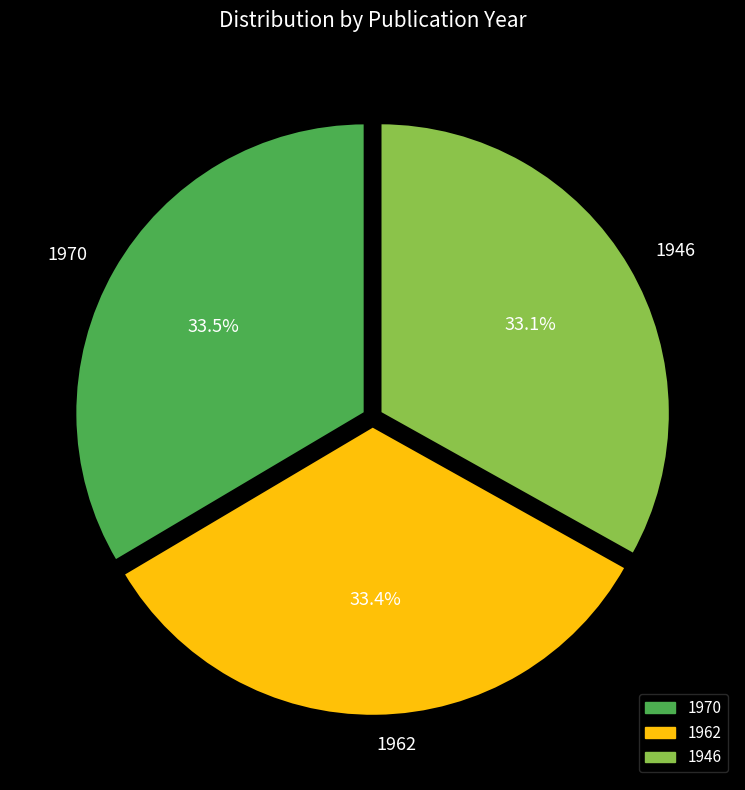

What is the ratio of the value at 1946 to the value at 1962?

1.0